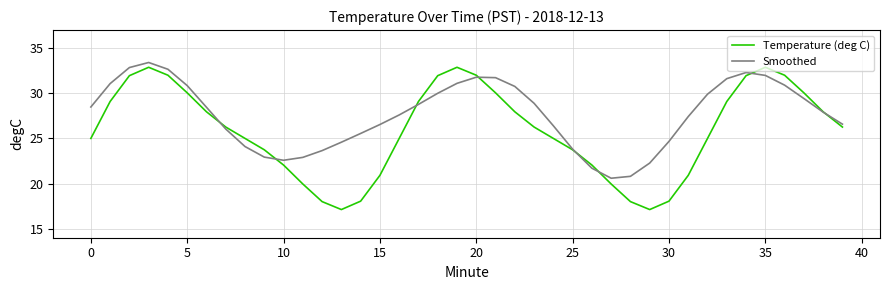

Which series has the widest spread of values?

Temperature (deg C)